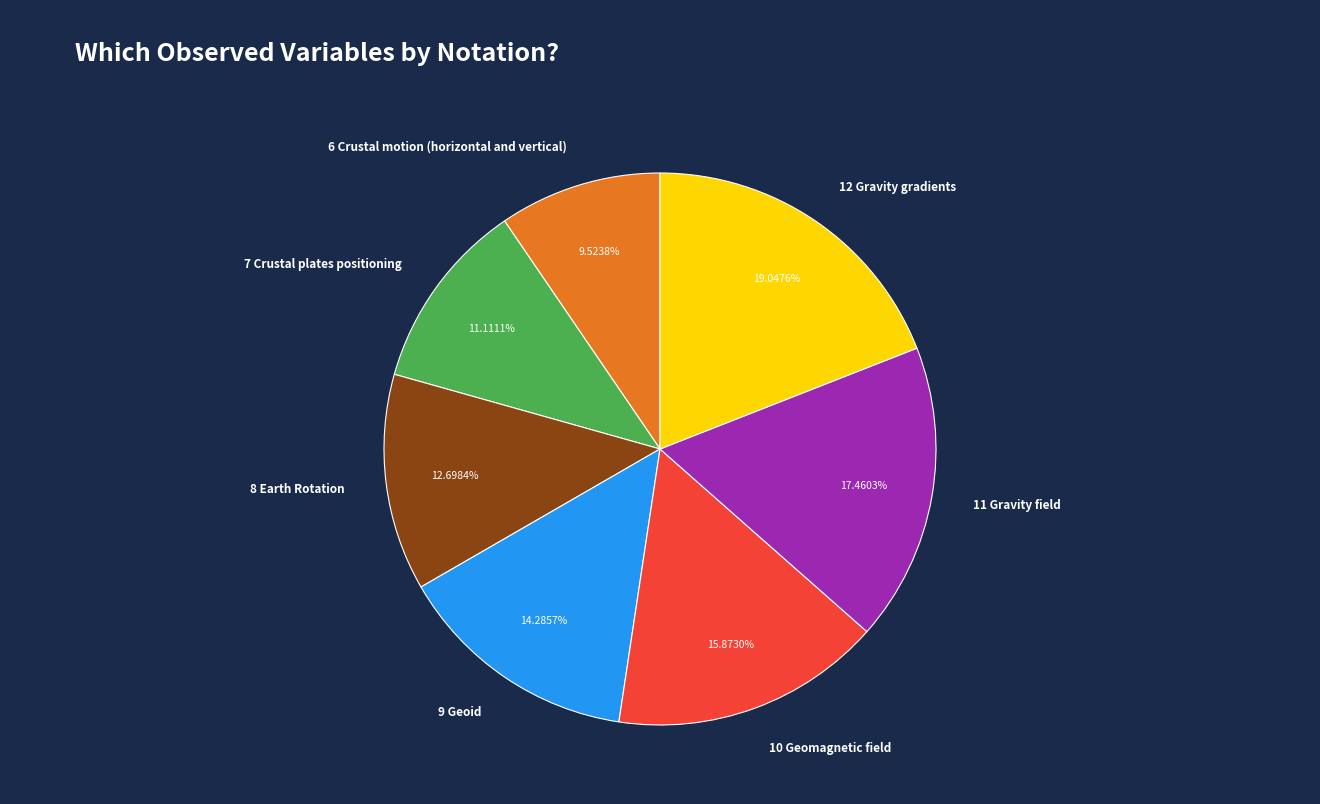

To the nearest percent, what is the difference between the largest and smallest slice percentages?

10%